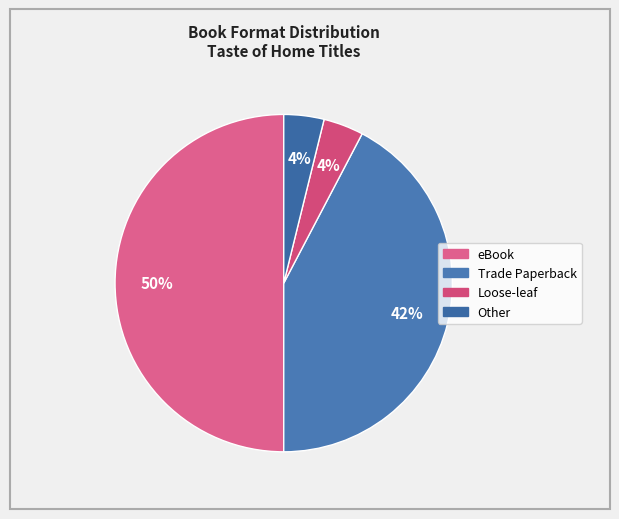

Which slice is the smallest?

Loose-leaf